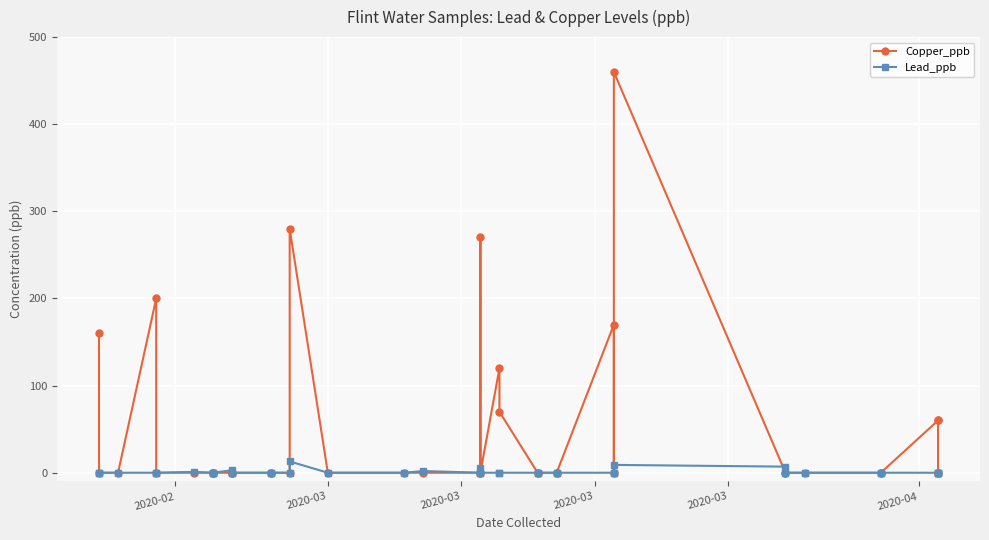

How many lines are shown in the chart?

2